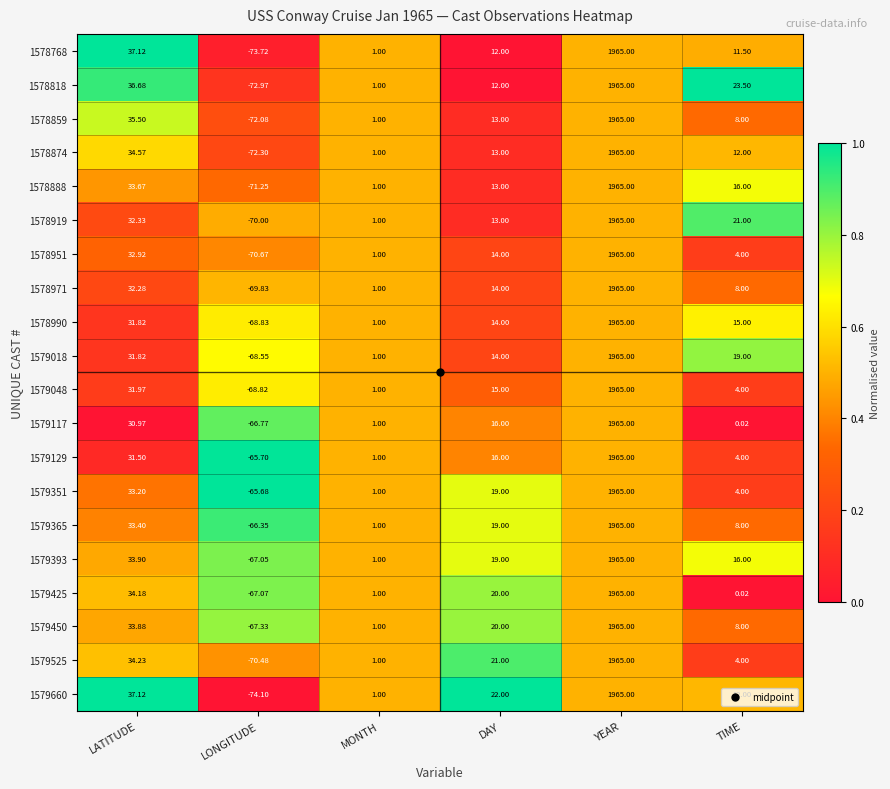

List the labels in order of 1578971 value, largest first.

YEAR, LATITUDE, DAY, TIME, MONTH, LONGITUDE